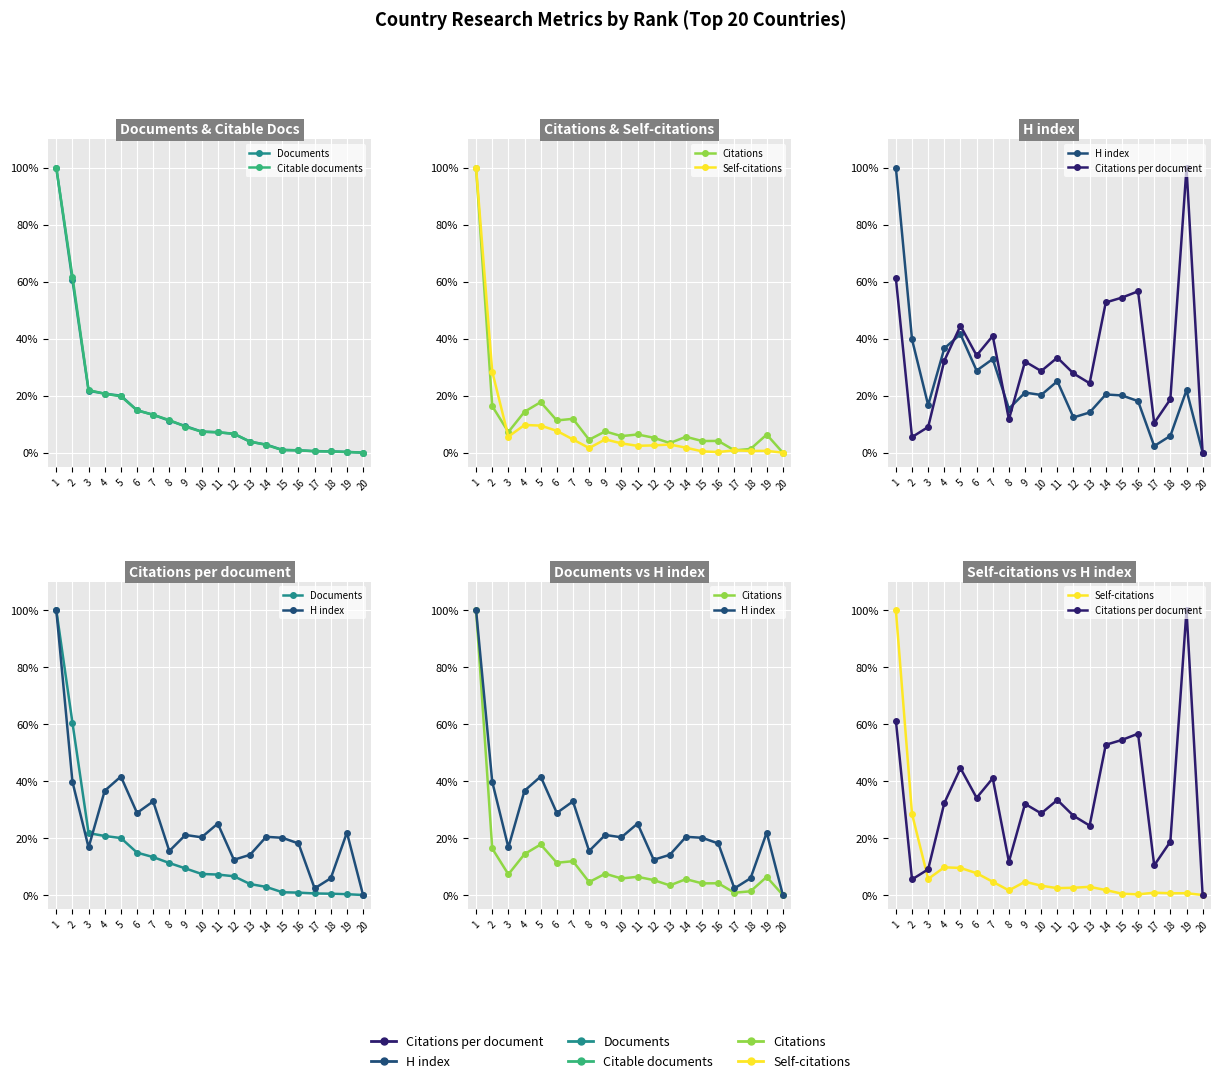

Where is H index nearest to the value 50?

5